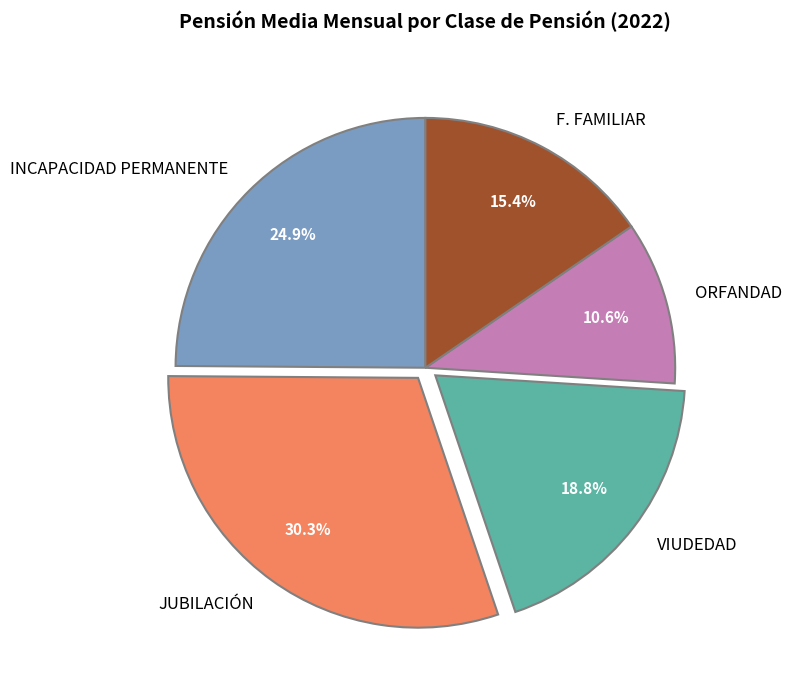

Does INCAPACIDAD PERMANENTE represent more than half of the total?

No